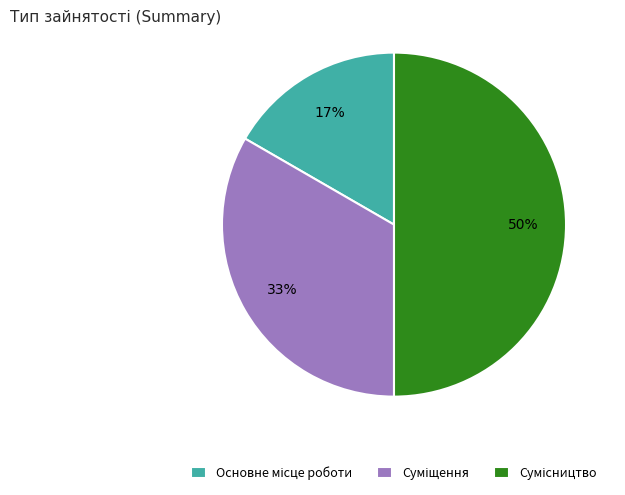

To the nearest percent, what is the average slice percentage?

33%